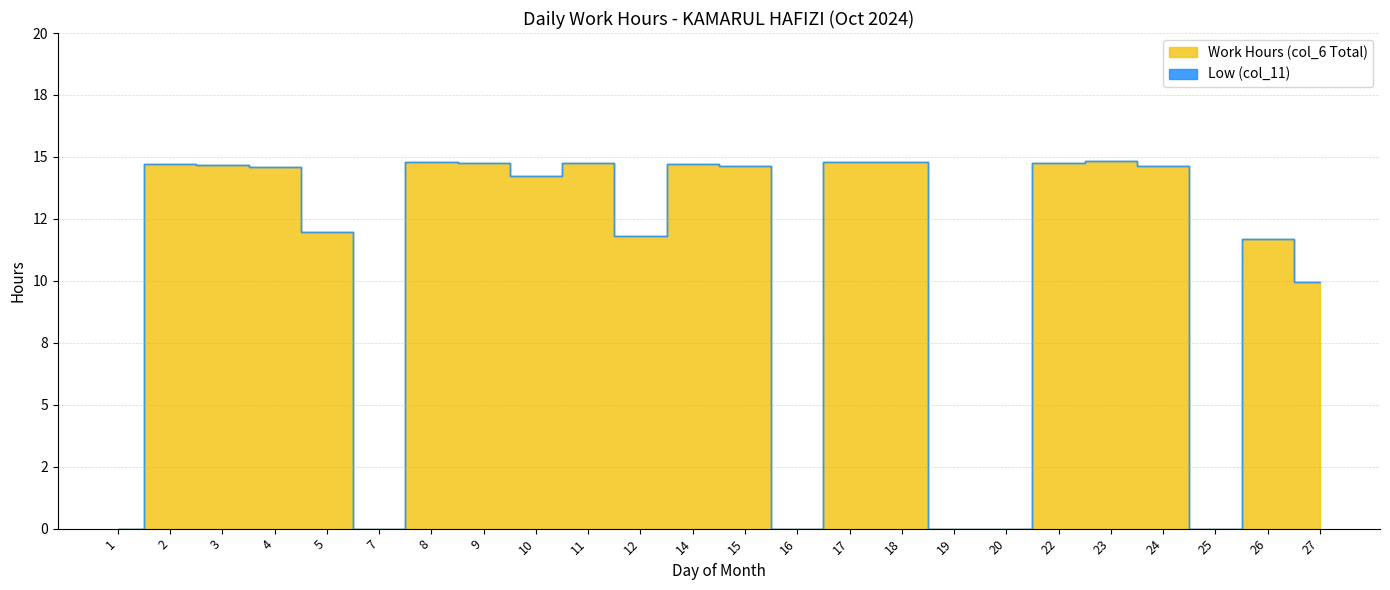

Between 7 and 11, which series saw the biggest shift?

Work Hours (col_6 Total)